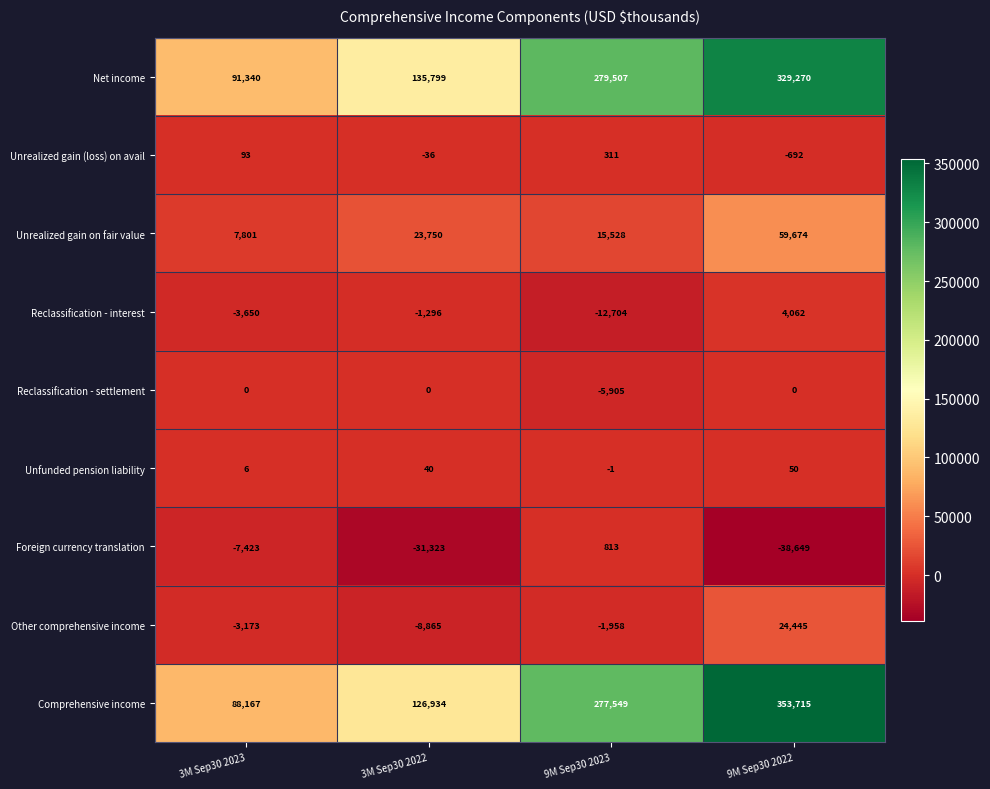

Is it true that Reclassification - settlement equals 3421 at 3M Sep30 2023?

False